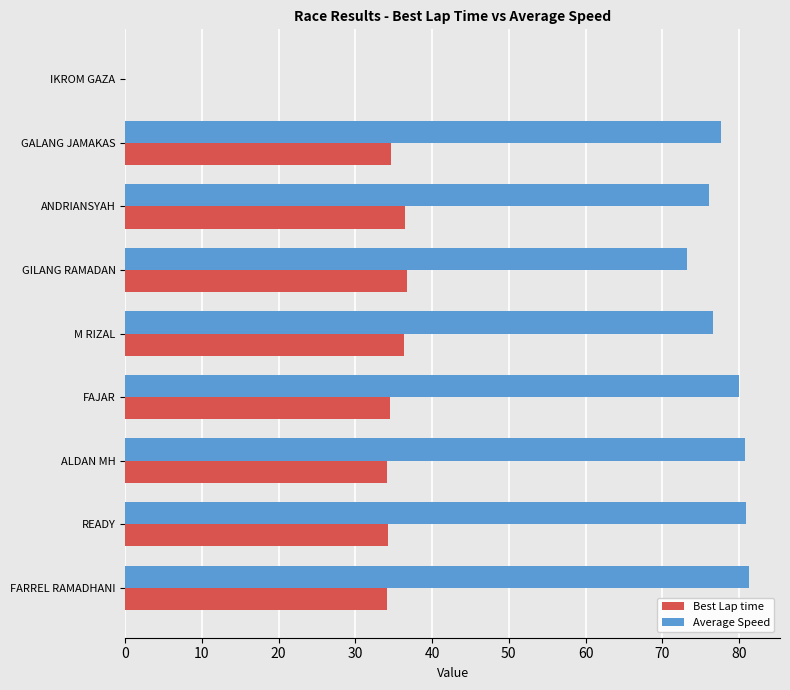

True or false: Best Lap time has a value of 48.1 at GALANG JAMAKAS.

False